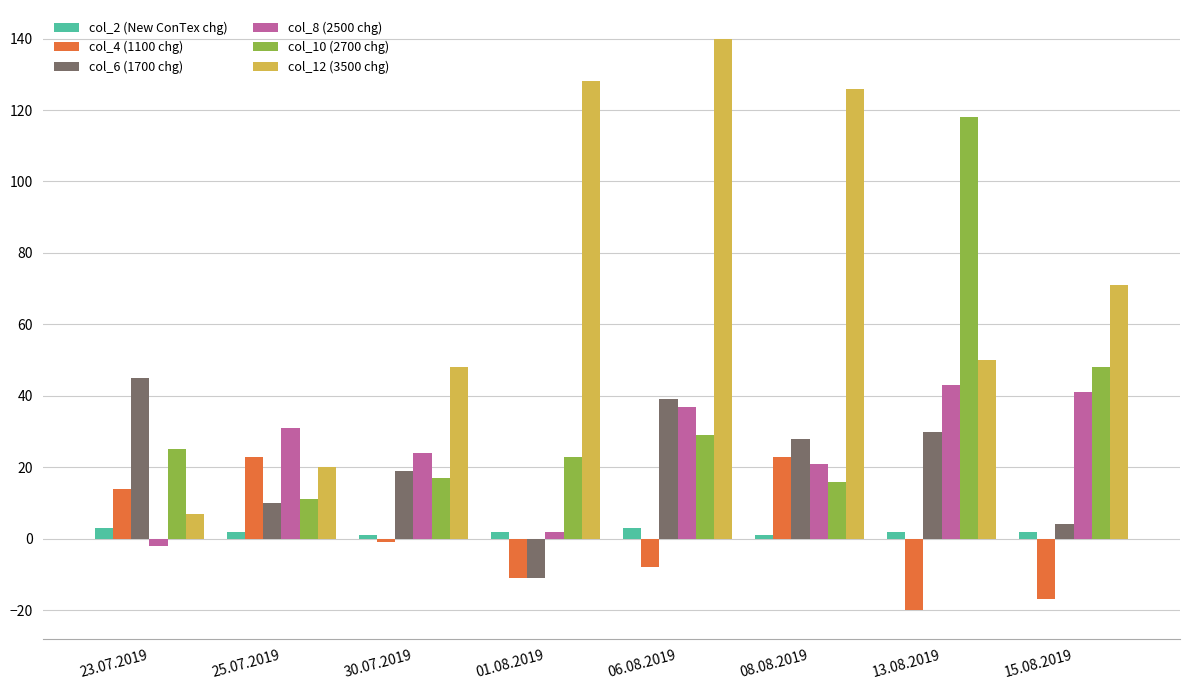

At 30.07.2019, list the series in order from smallest to largest.

col_4 (1100 chg), col_2 (New ConTex chg), col_10 (2700 chg), col_6 (1700 chg), col_8 (2500 chg), col_12 (3500 chg)